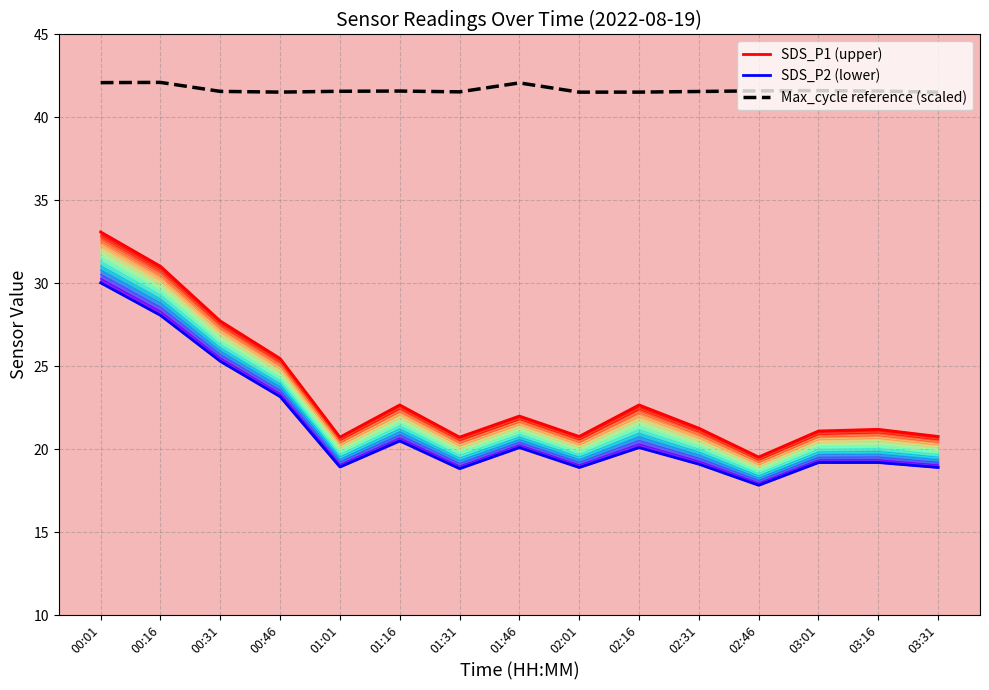

Is this an area chart (filled region under the line)?

No